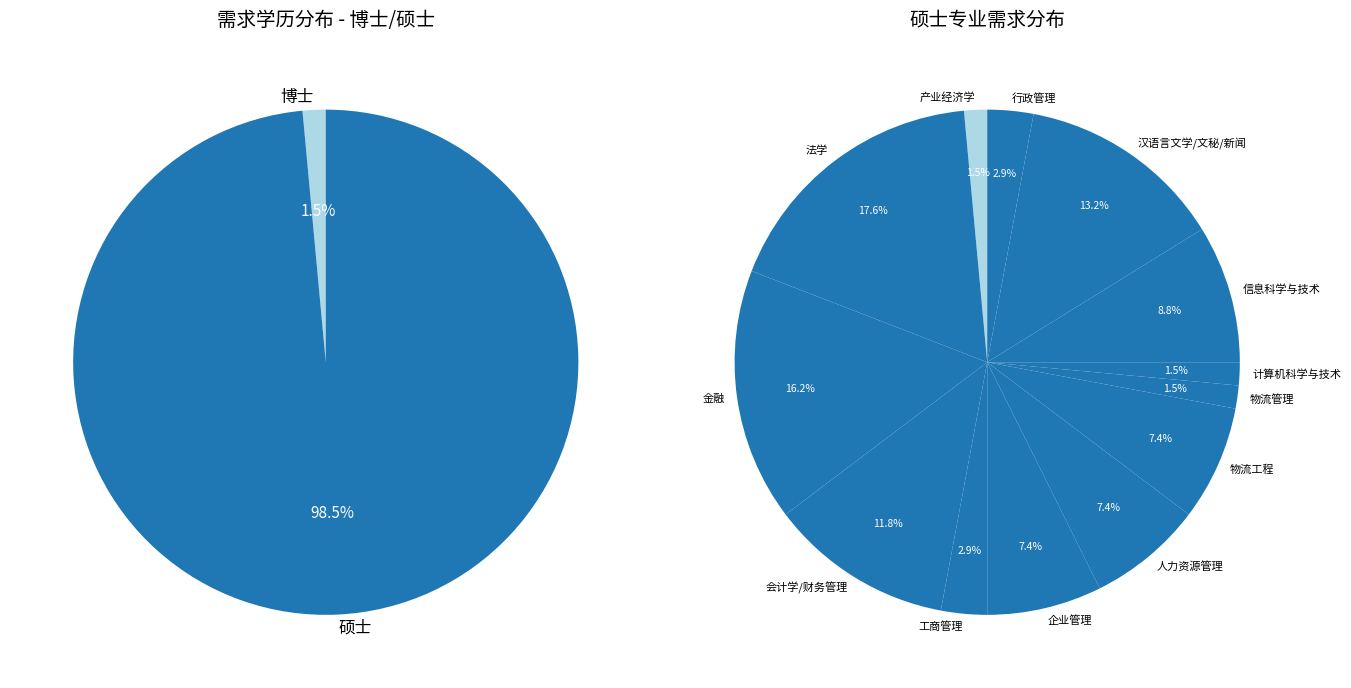

To the nearest percent, what percentage of the pie is 硕士?

99%